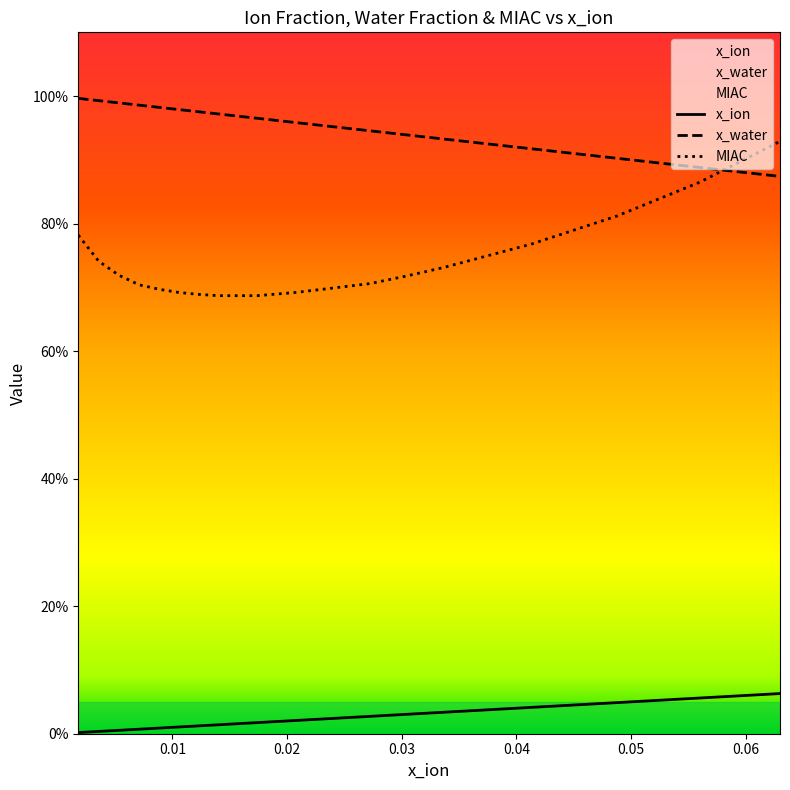

What is the difference between the maximum and minimum values in the x_water series?

0.1